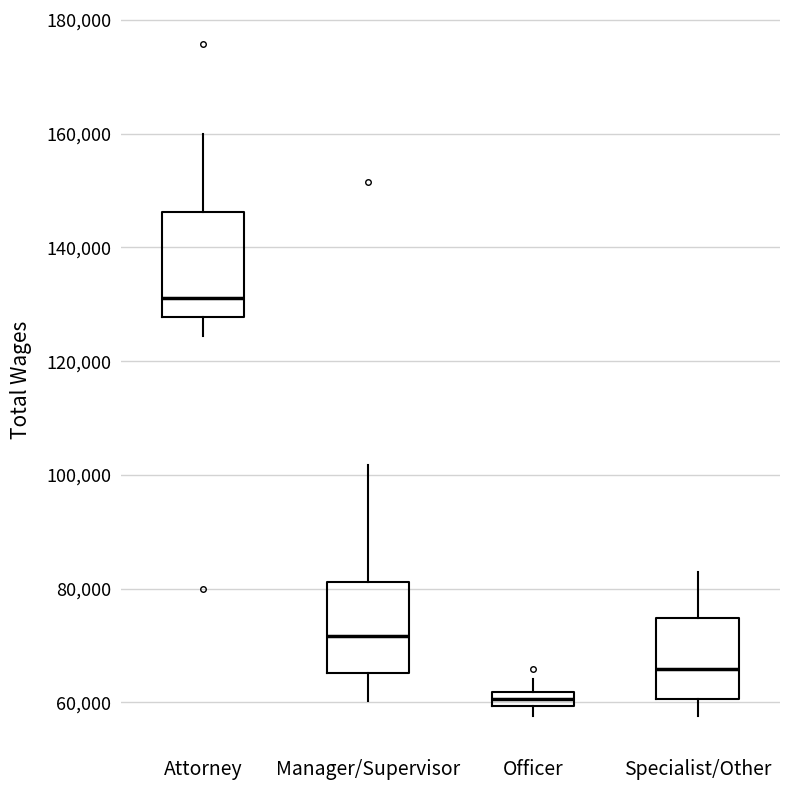

Which box is the tallest, from its lower edge to its upper edge?

Attorney